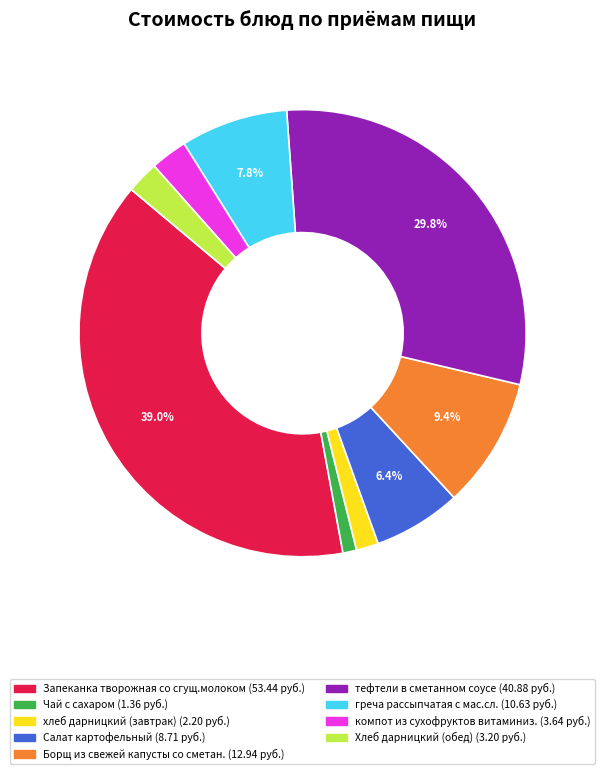

How many slices are in this pie chart?

9